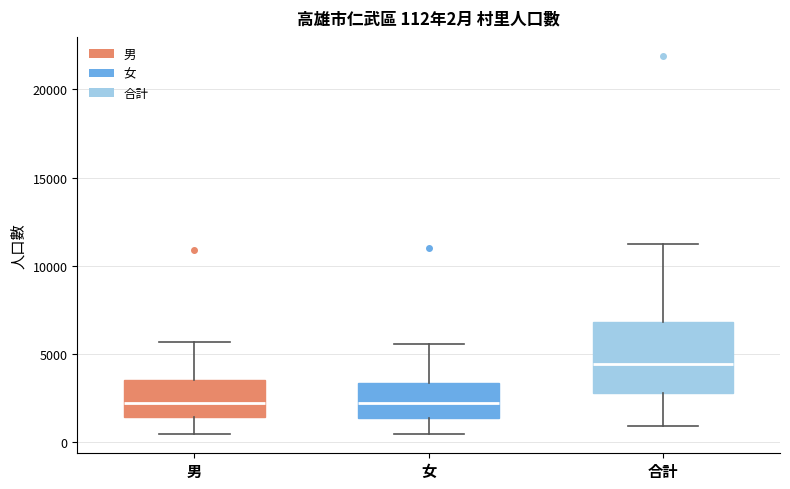

Which box has the highest median line?

合計